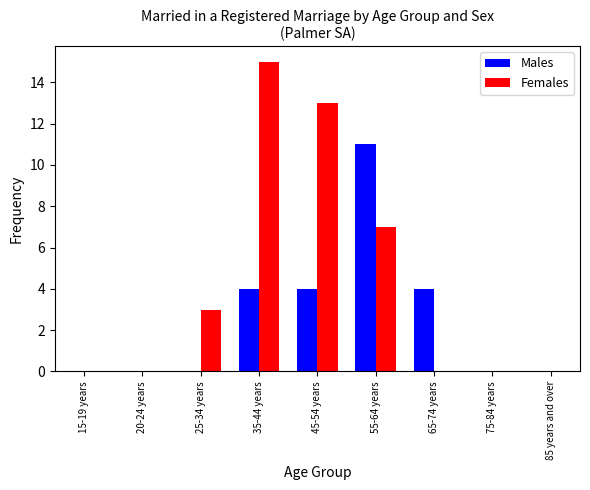

What is the maximum value shown in the chart?

15